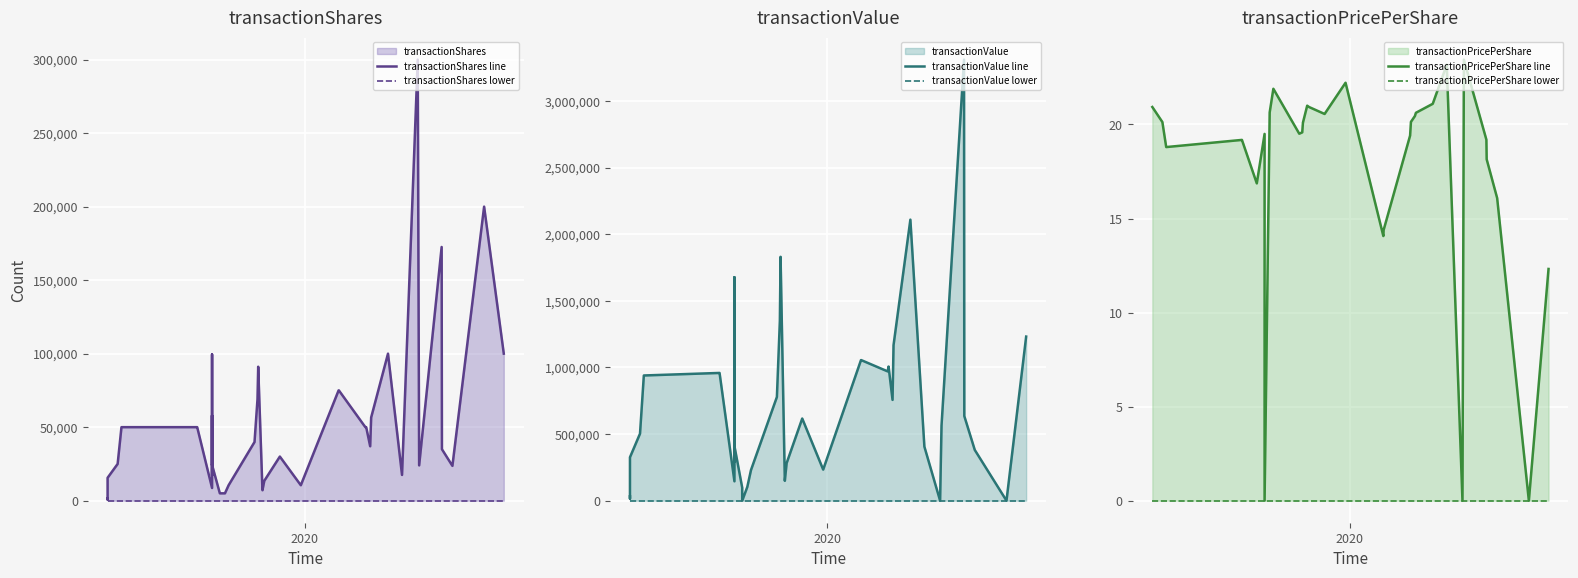

Which series has the largest total across all categories?

transactionValue line